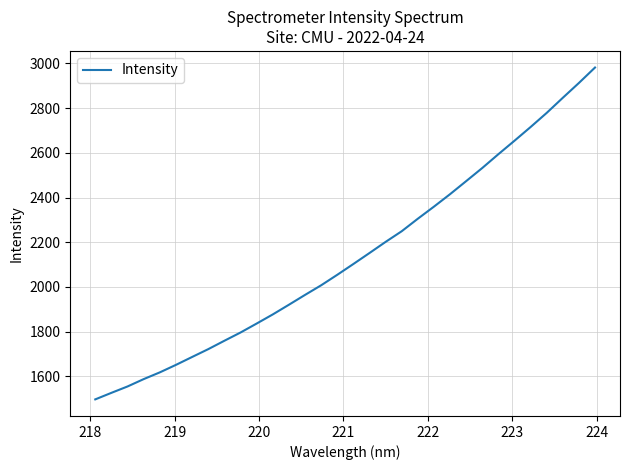

What is the smallest value displayed?

1497.1